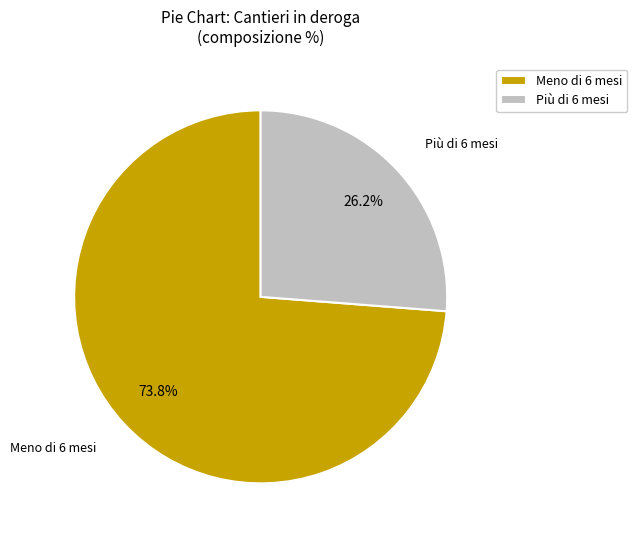

What portion of the pie excludes Più di 6 mesi?

73.8%